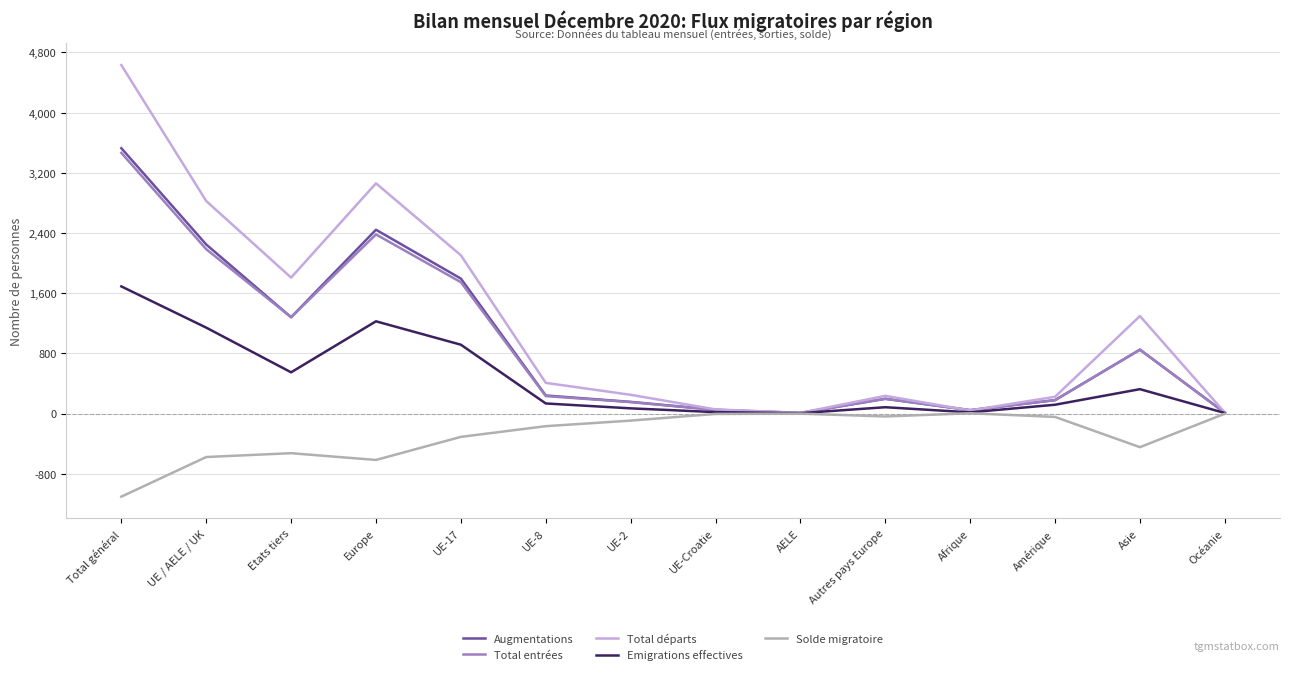

What is the sum of the Solde migratoire values at Autres pays Europe and Etats tiers?

-566